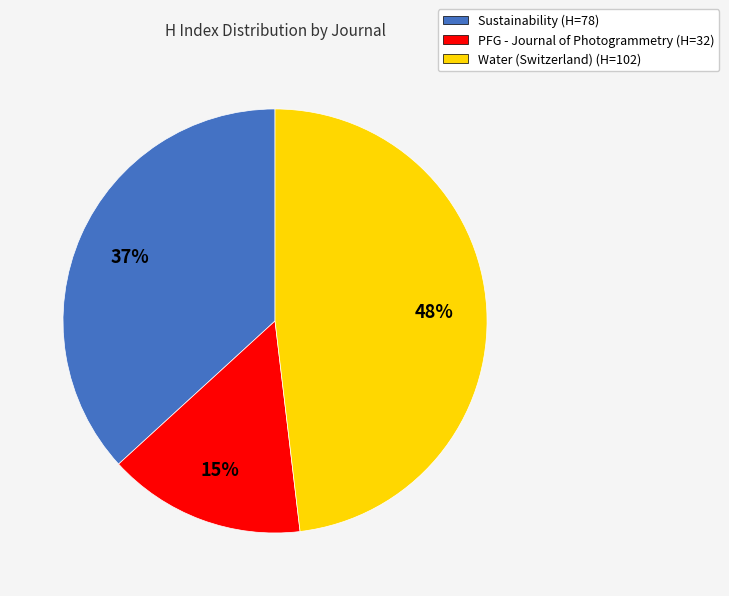

Is it true that Sustainability is 37% of the pie?

True